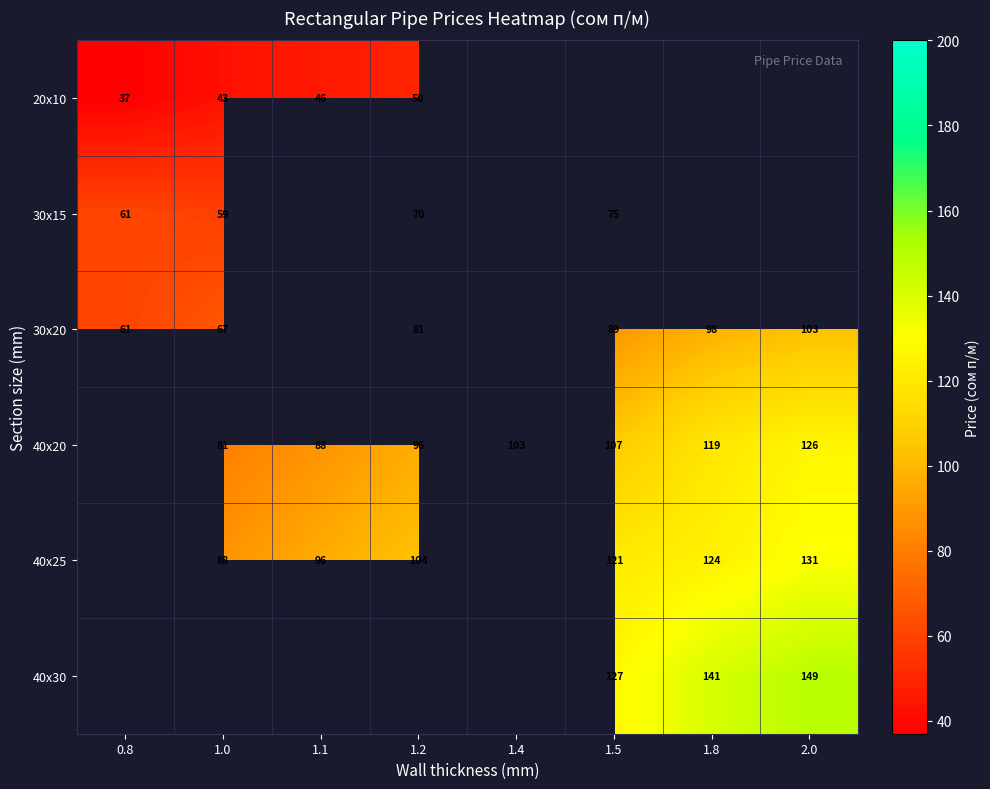

What is the sum of the 40x20 values at 1.0 and 1.8?

200